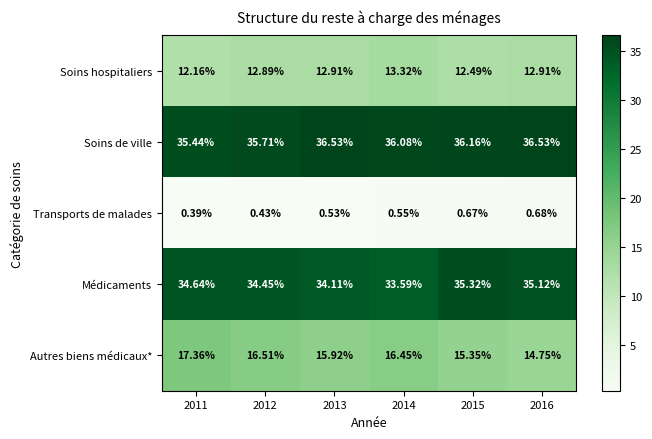

Between 2014 and 2015, which series saw the biggest shift?

Médicaments